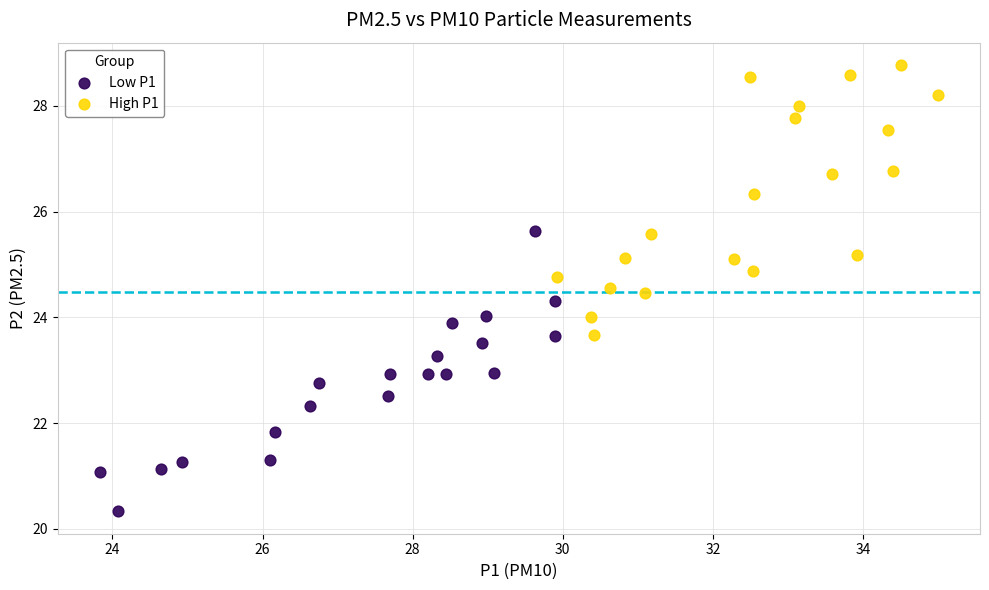

Which series contains the highest Y value?

High P1